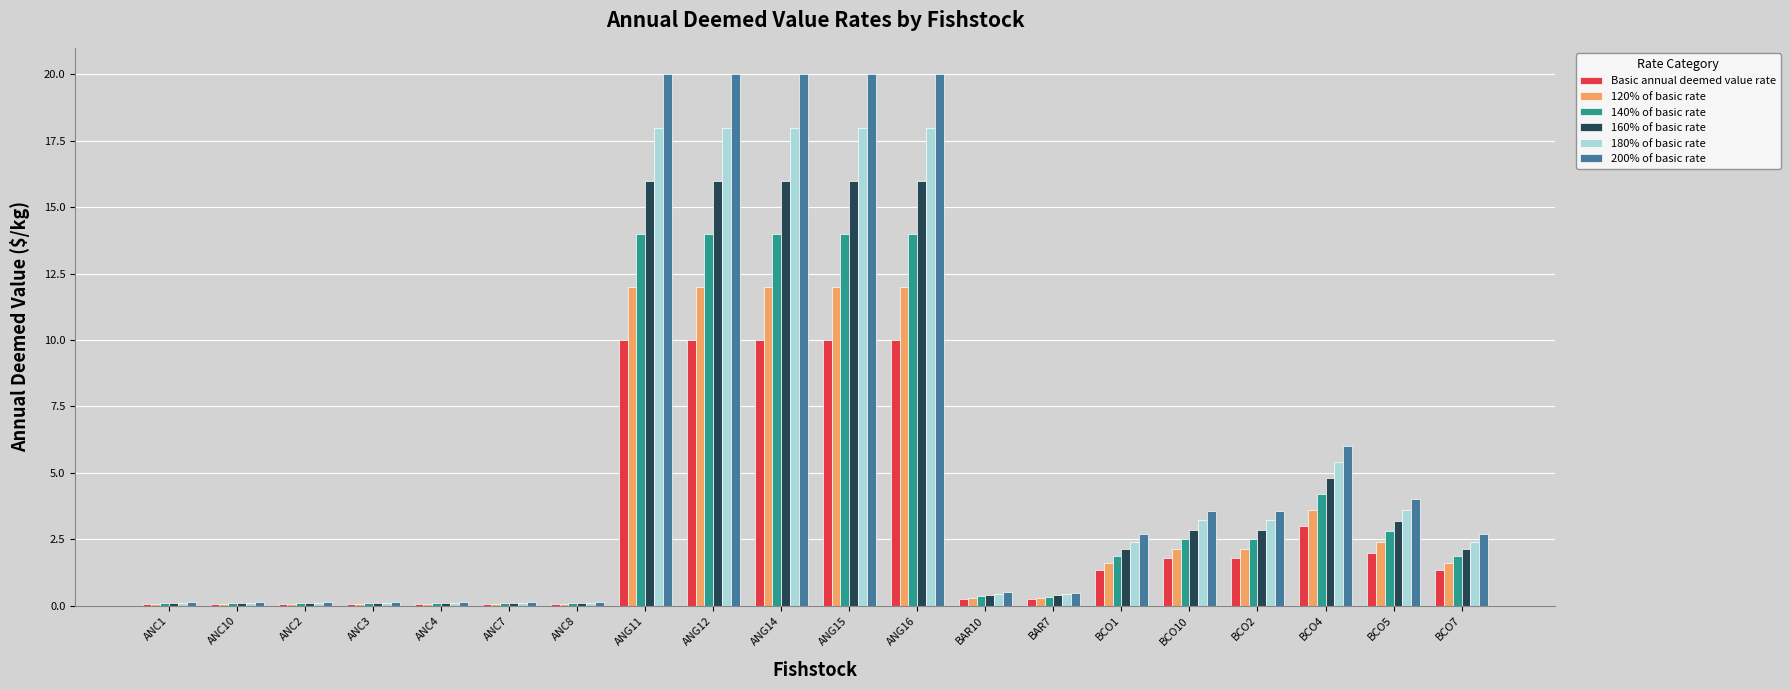

What is the maximum value shown in the chart?

20.0